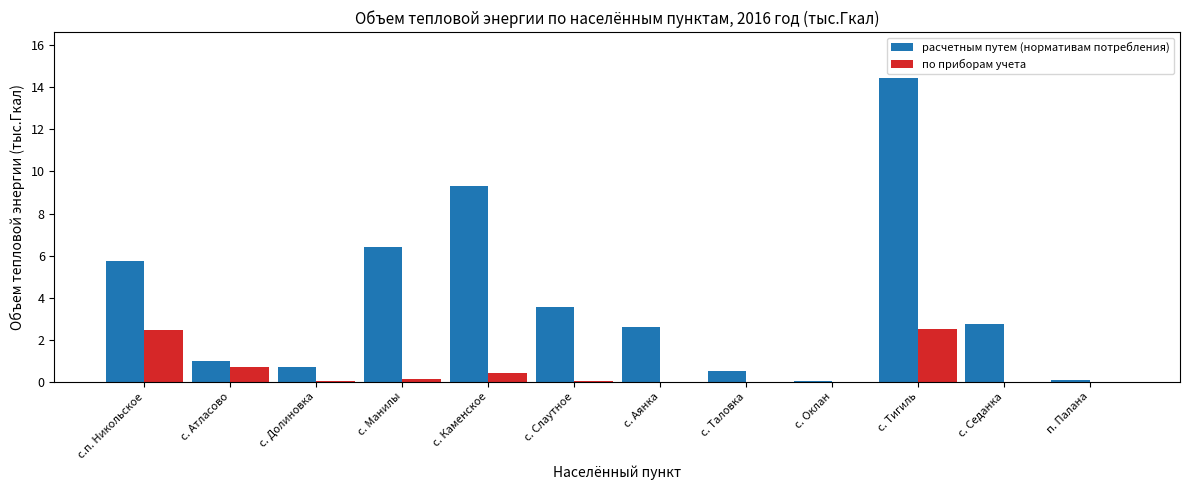

Count the number of categories in the chart.

12